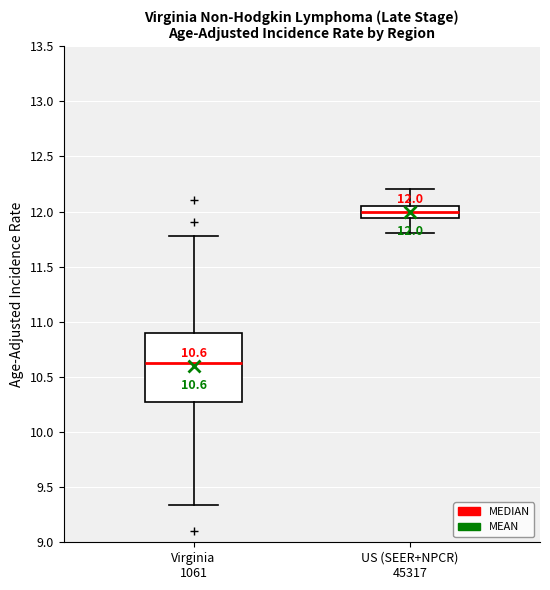

Which box has the highest median line?

US (SEER+NPCR) 45317